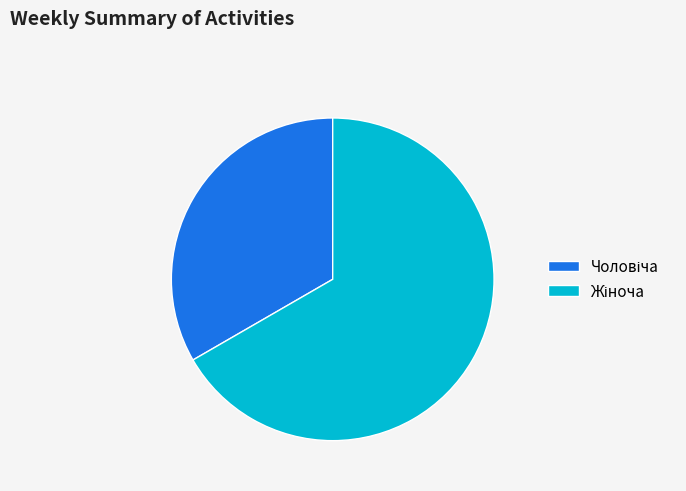

Does any single category account for the majority?

Yes